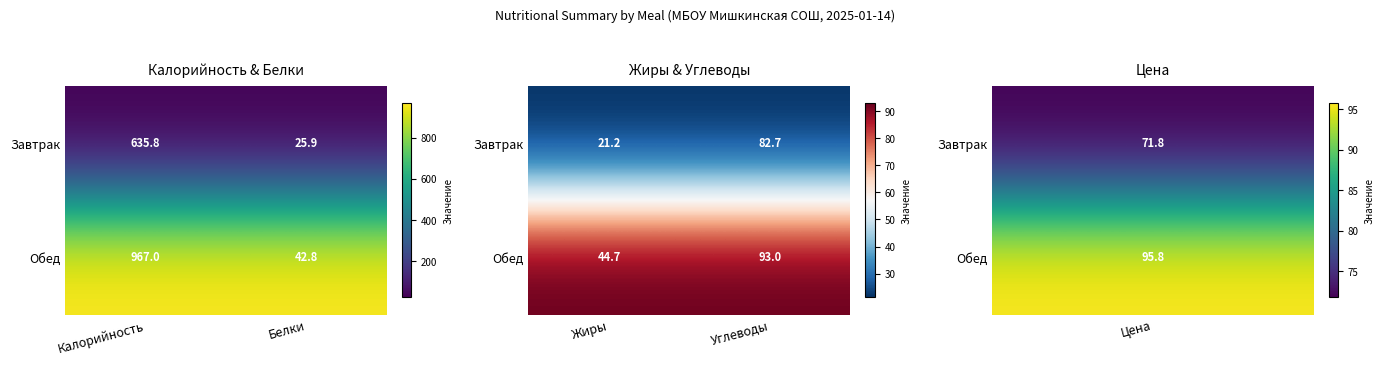

Rank the categories by Обед value from highest to lowest.

Жиры, Углеводы